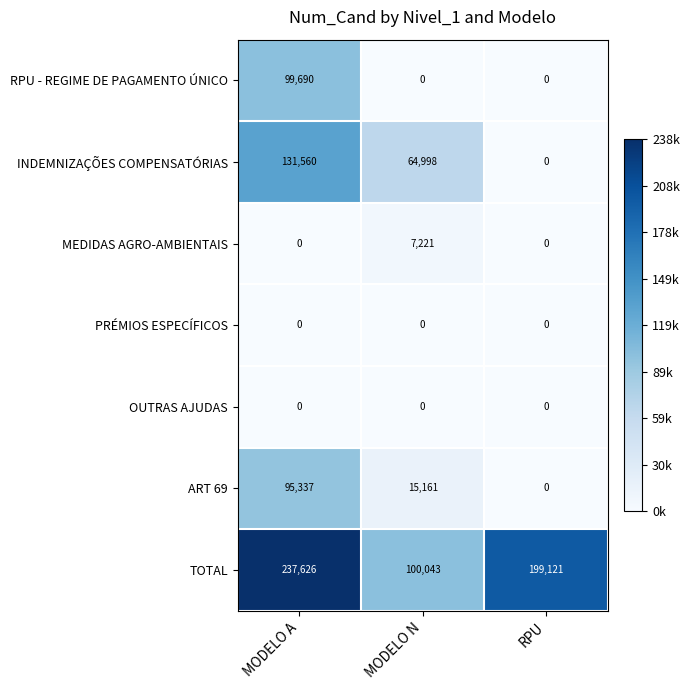

Which label corresponds to the largest value in the chart?

MODELO A